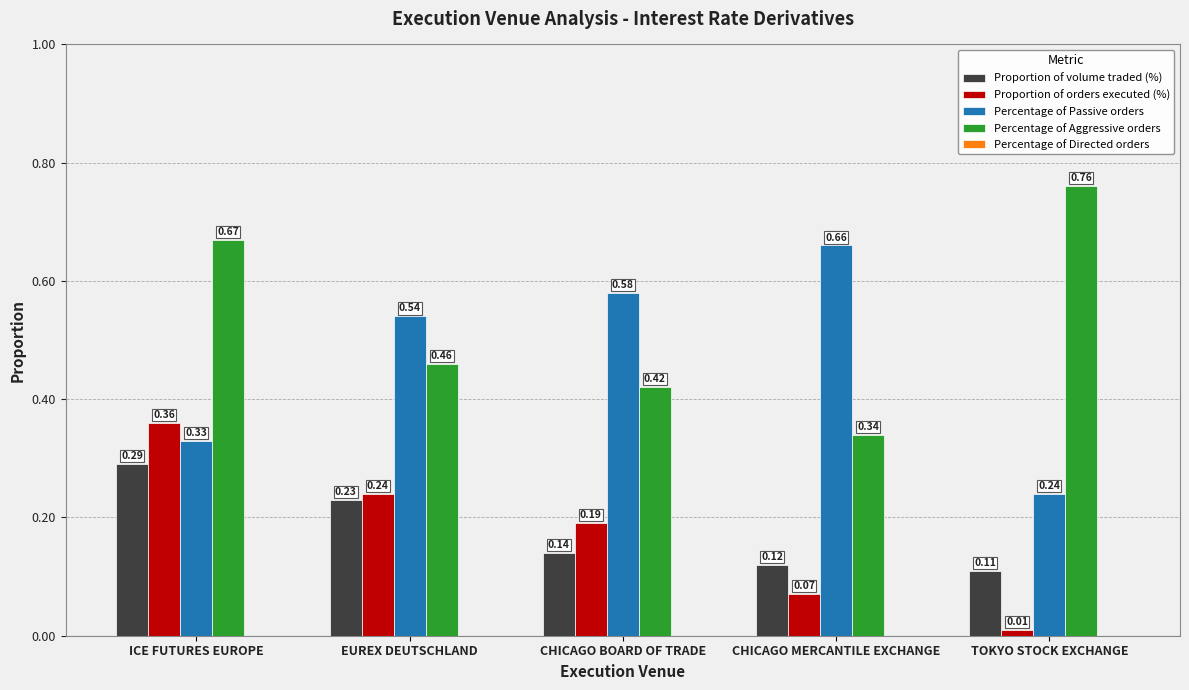

What is the sum of all Proportion of volume traded (%) values?

0.9